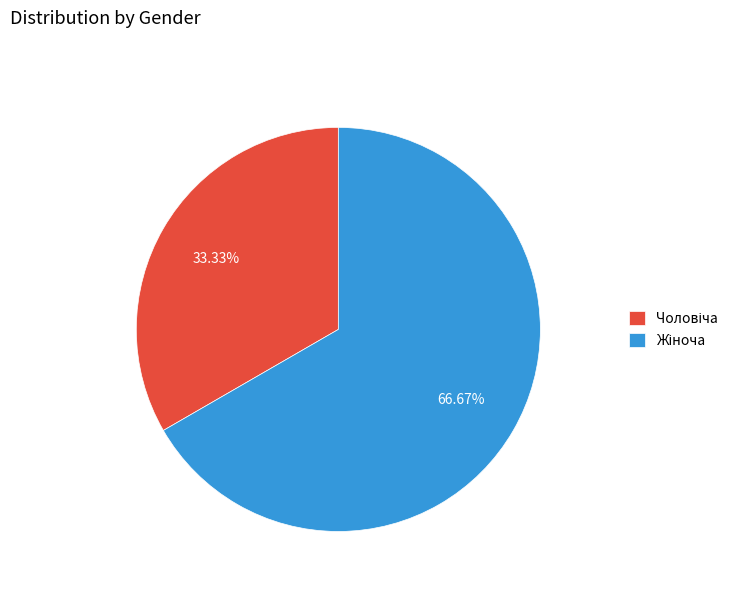

Is there any slice that represents more than half of the pie?

Yes